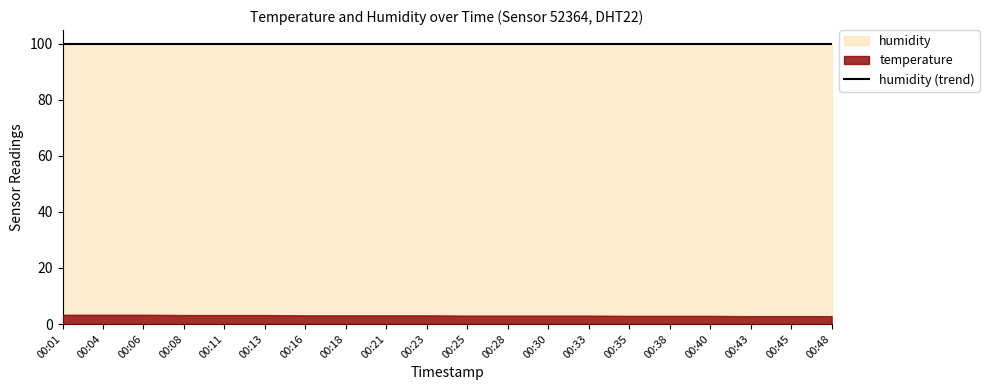

Reading left to right, what are all the values shown in this chart?

temperature: 00:01=3.3	00:04=3.3	00:06=3.3	00:08=3.2	00:11=3.2	00:13=3.2	00:16=3.1	00:18=3.1	00:21=3.1	00:23=3.1	00:25=3.0	00:28=3.0	00:30=3.0	00:33=3.0	00:35=2.9	00:38=2.9	00:40=2.9	00:43=2.8	00:45=2.8	00:48=2.8
humidity: 00:01=99.9	00:04=99.9	00:06=99.9	00:08=99.9	00:11=99.9	00:13=99.9	00:16=99.9	00:18=99.9	00:21=99.9	00:23=99.9	00:25=99.9	00:28=99.9	00:30=99.9	00:33=99.9	00:35=99.9	00:38=99.9	00:40=99.9	00:43=99.9	00:45=99.9	00:48=99.9